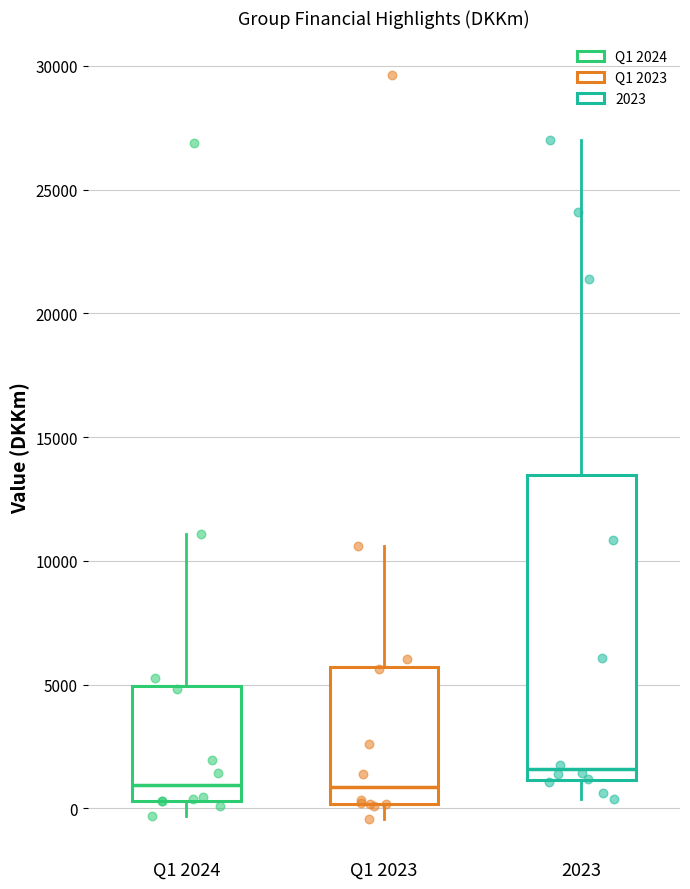

Reading left to right, transcribe this box plot: for each box, give where its median line is, the range the box spans, and where its two whiskers end, as read against the y-axis. The values are not printed on the chart, so give them approximately, as read against the axis.

Q1 2024: median 1000, box 500 to 5000, whiskers -500 to 11000
Q1 2023: median 1000, box 0 to 5500, whiskers -500 to 10500
2023: median 1500, box 1000 to 13500, whiskers 500 to 27000